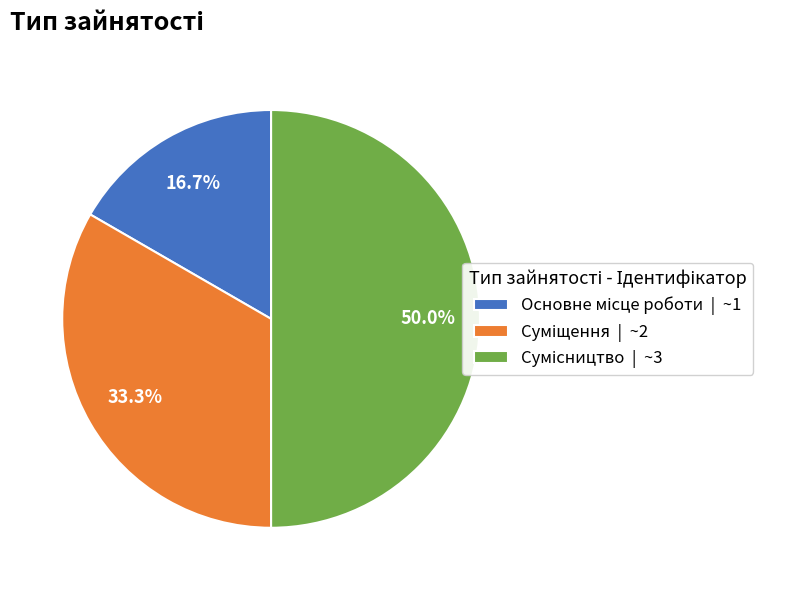

To the nearest percent, what is the difference between the Основне місце роботи and Суміщення slice percentages?

17%